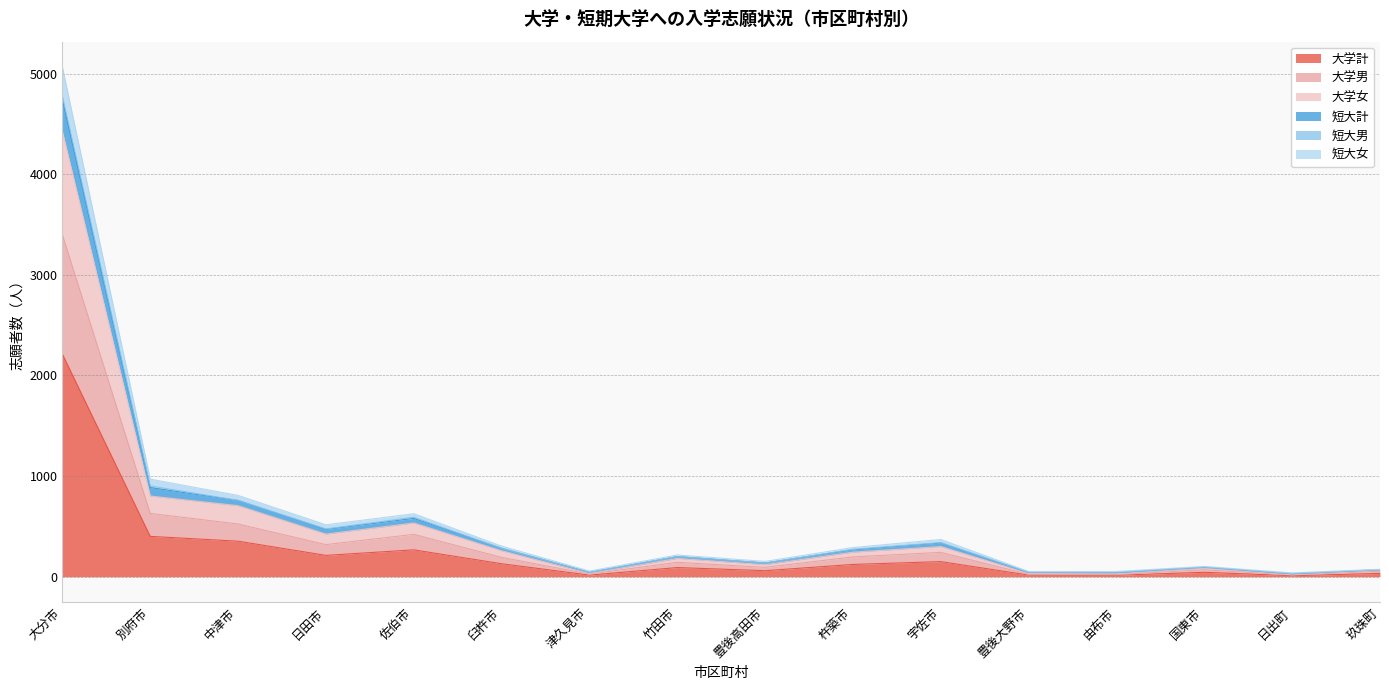

How many interior local peaks does the 短大計 series have?

4